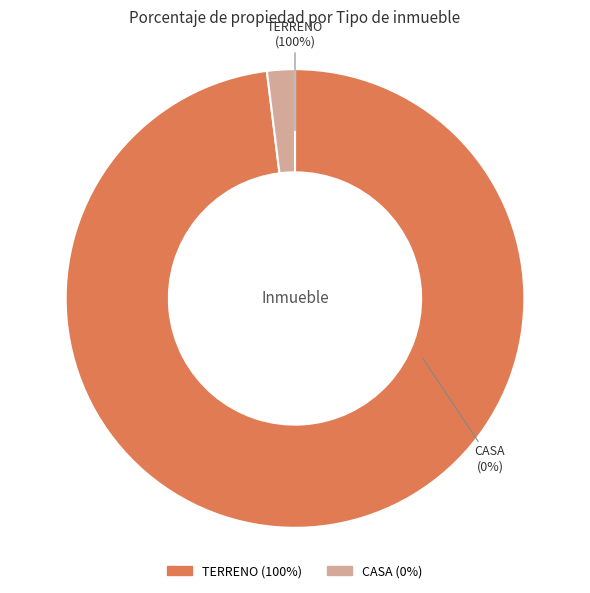

The CASA slice represents 0% of the pie. True or false?

True